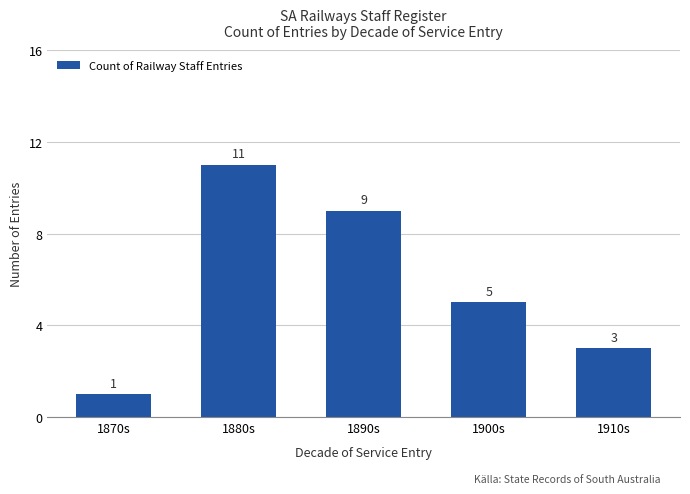

Which label corresponds to the largest value in the chart?

1880s